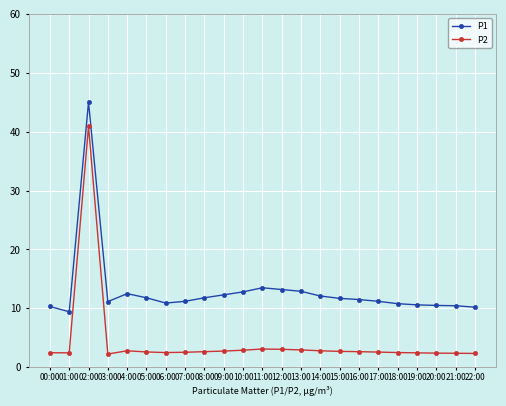

What is the value of the P2 point at the 23rd from the left?

2.4